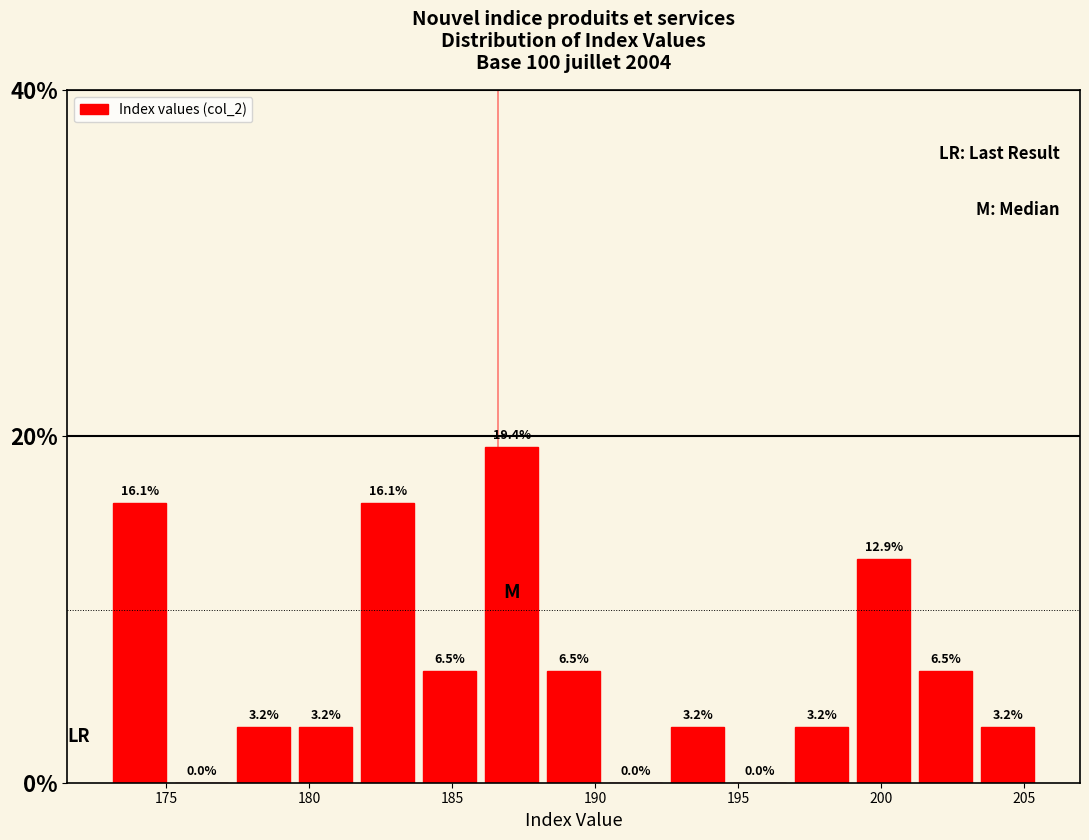

Reading left to right, transcribe this chart: for each bar, give the range it covers on the x-axis and its height. The bar edges are not printed on the chart, so give them approximately, as read against the axis.

173.0 to 175.0: 16.1
175.0 to 177.5: 0.0
177.5 to 179.5: 3.2
179.5 to 181.5: 3.2
181.5 to 184.0: 16.1
184.0 to 186.0: 6.5
186.0 to 188.0: 19.4
188.0 to 190.5: 6.5
190.5 to 192.5: 0.0
192.5 to 194.5: 3.2
194.5 to 197.0: 0.0
197.0 to 199.0: 3.2
199.0 to 201.0: 12.9
201.0 to 203.5: 6.5
203.5 to 205.5: 3.2